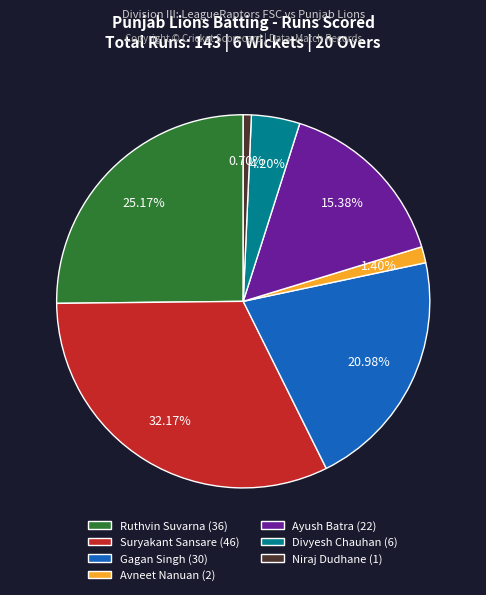

Which category has the smallest portion of the pie?

Niraj Dudhane (1)